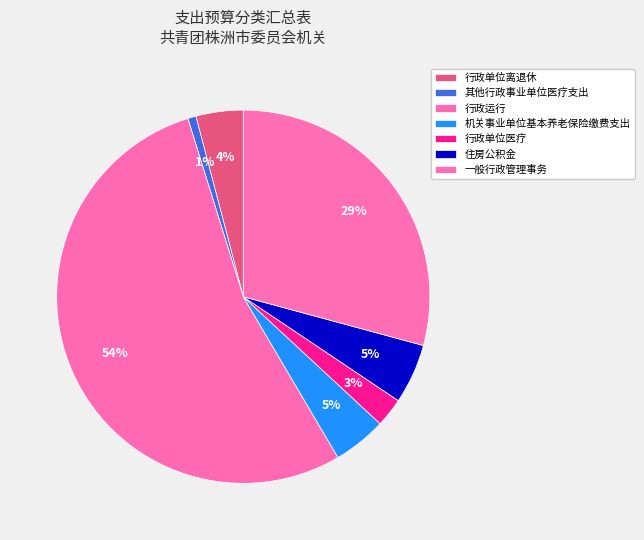

To the nearest percent, what is the average slice percentage?

14%